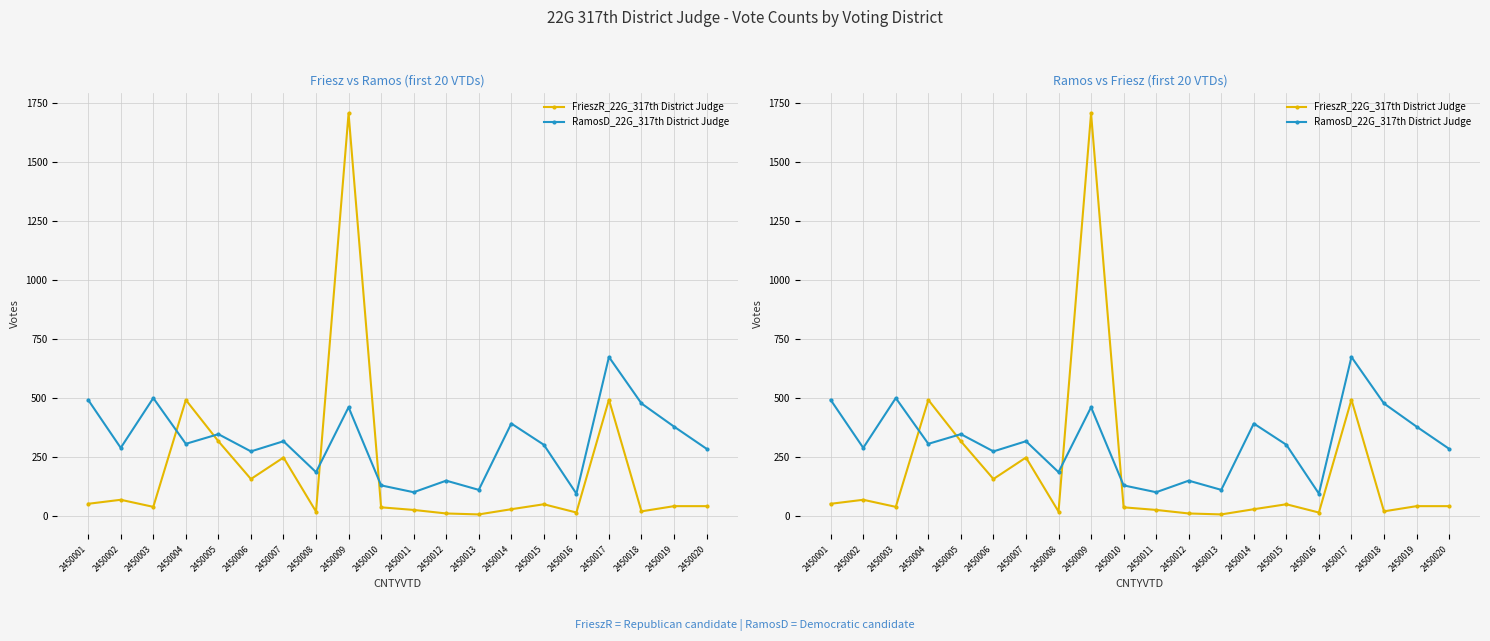

Which series has the widest spread of values?

FrieszR_22G_317th District Judge